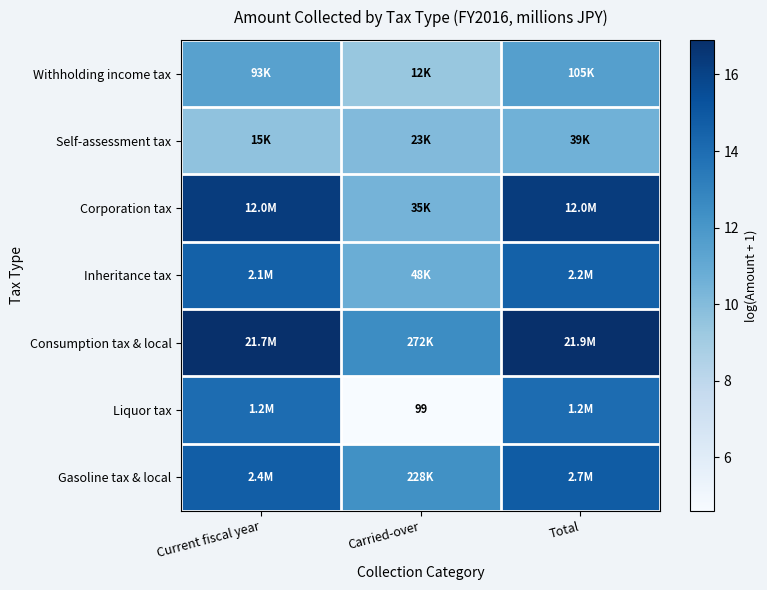

What is the sum of the Corporation tax values at Carried-over and Current fiscal year?

26.8